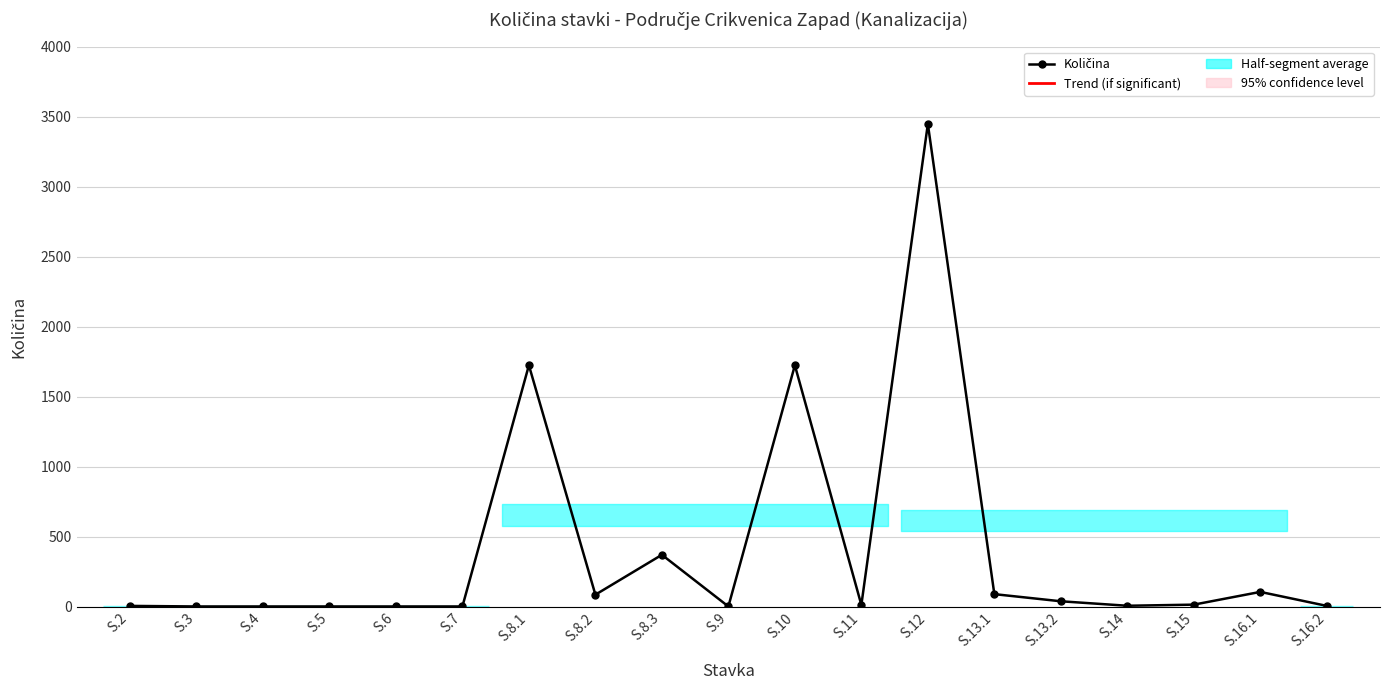

At which category does the data reach its first local peak?

S.8.1